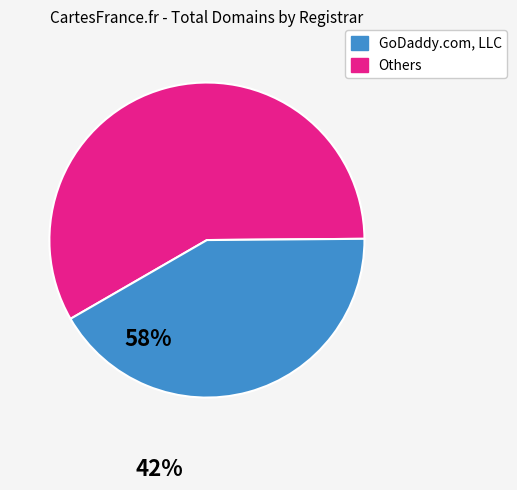

Is there a majority slice in this chart?

Yes